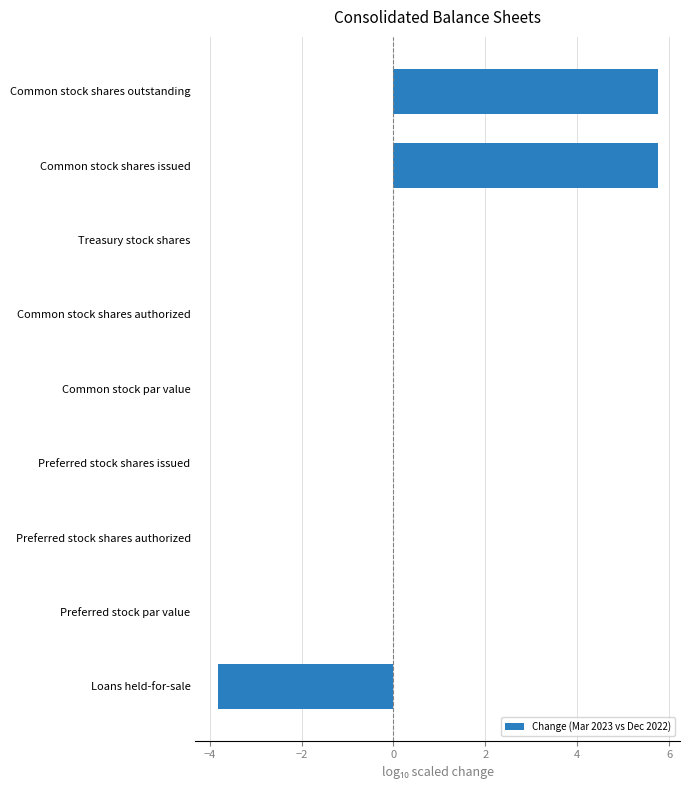

What is the change in value from Common stock par value to Common stock shares outstanding?

+5.8